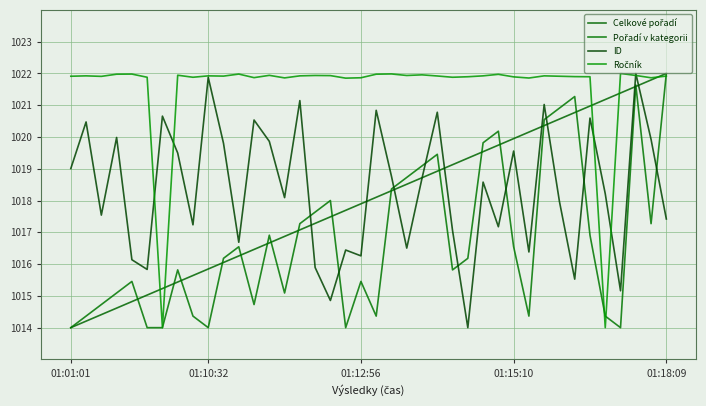

At how many categories does at least one series exceed 1021?

39